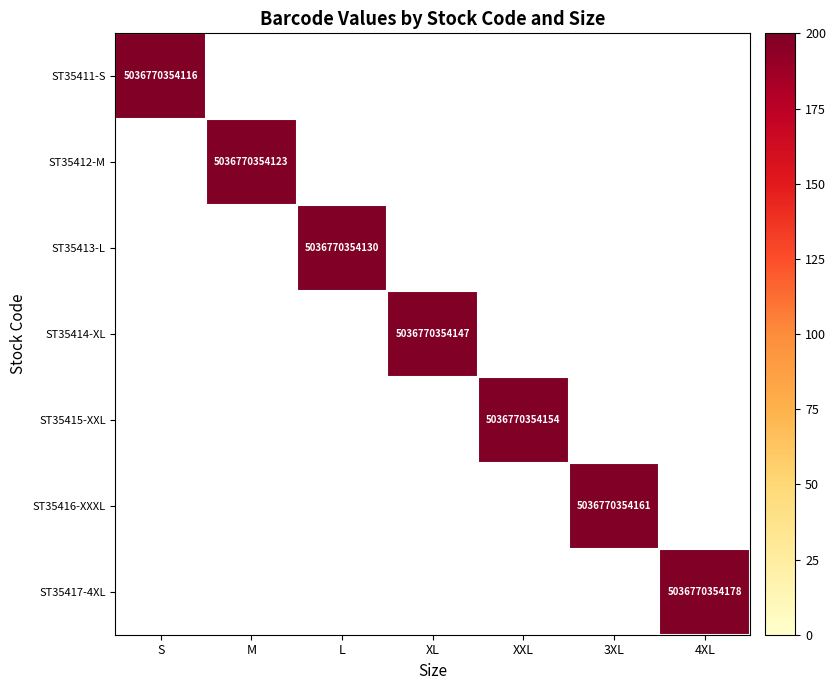

The ST35413-L series shows 5036770354130 at L. True or false?

True